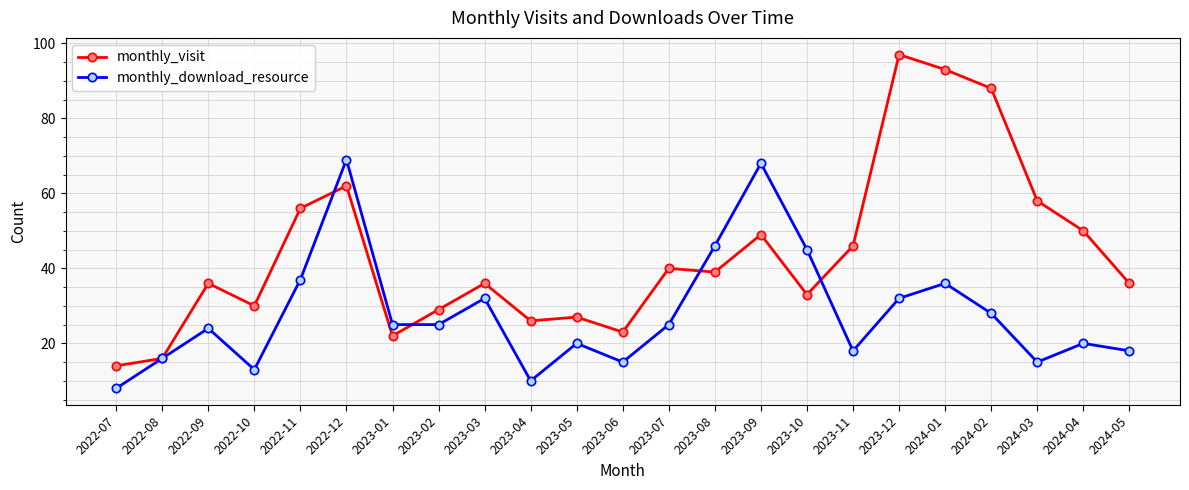

Where does the monthly_download_resource series first go above 25?

2022-11